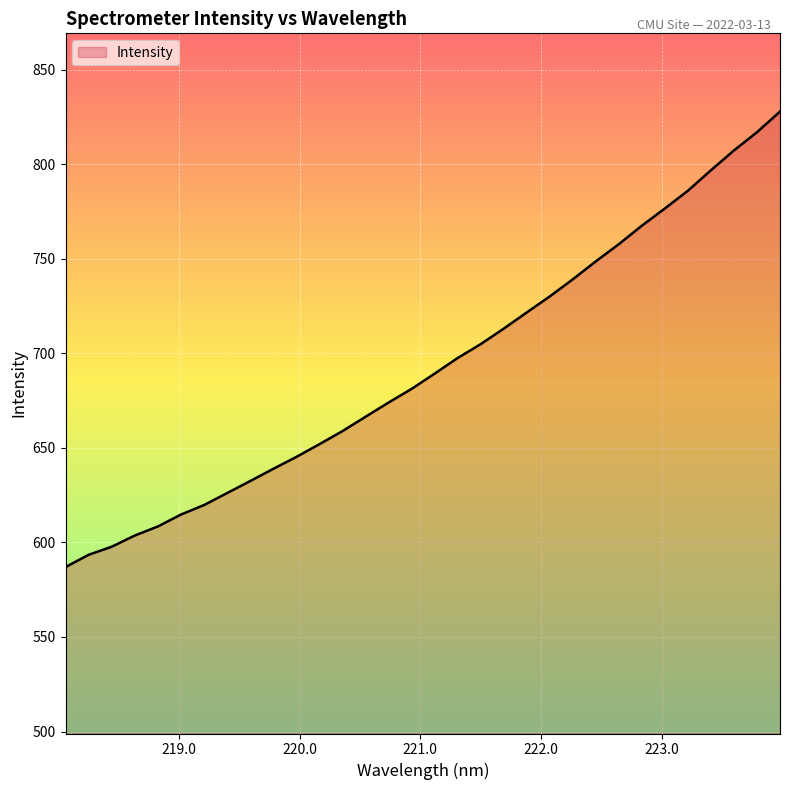

What is the maximum value shown in the chart?

828.0